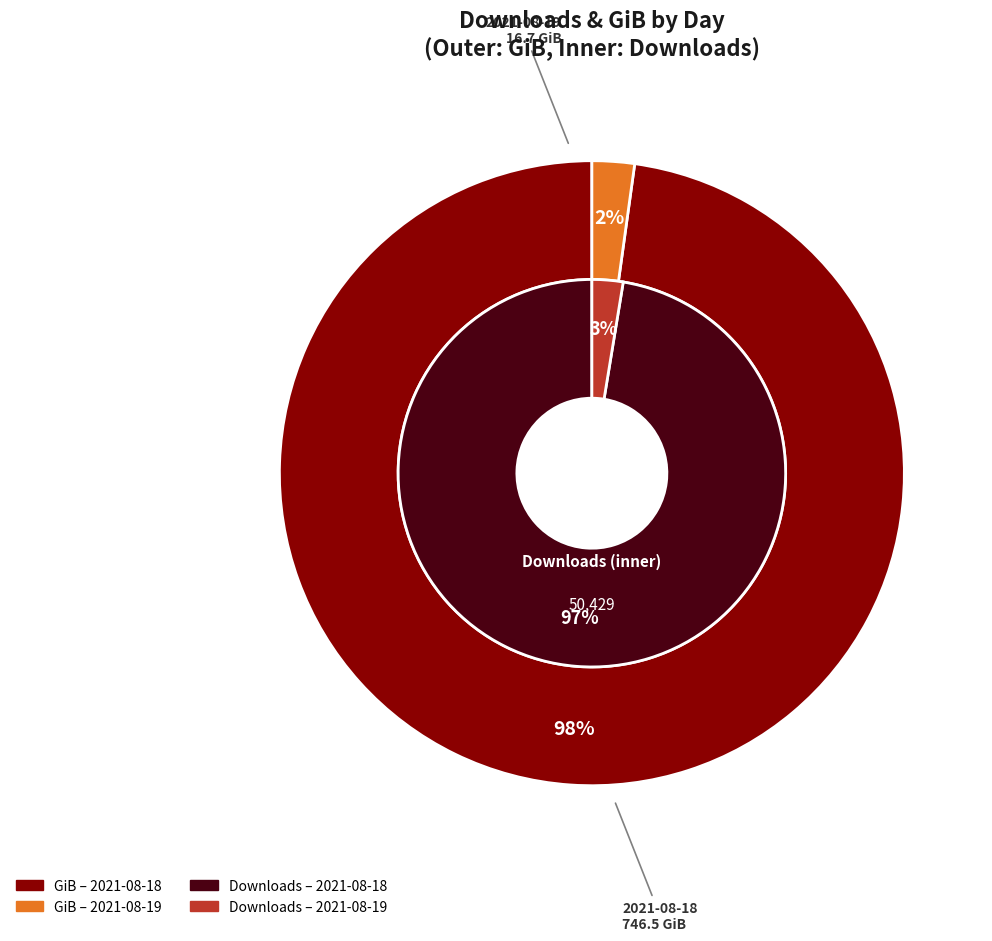

Which slice represents more than half of the pie?

2021-08-18